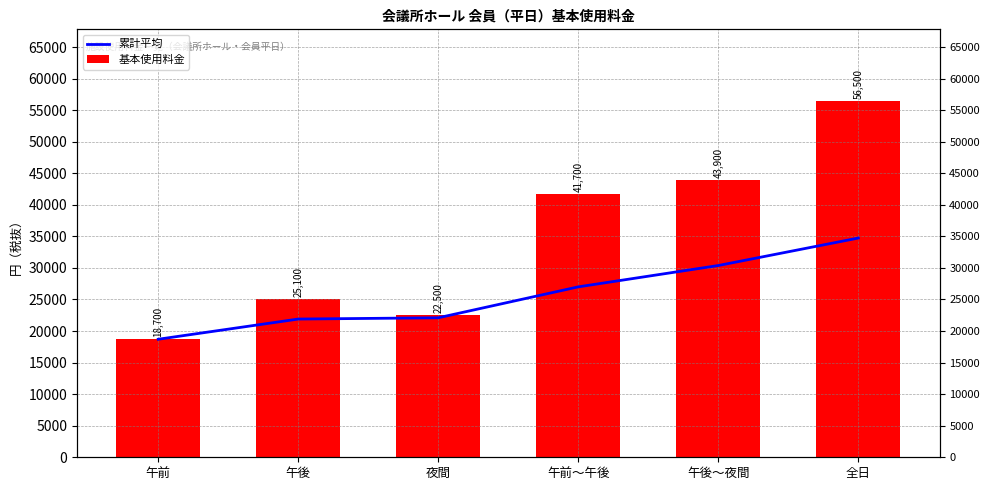

At 午後～夜間, list the series in order from largest to smallest.

基本使用料金, 累計平均